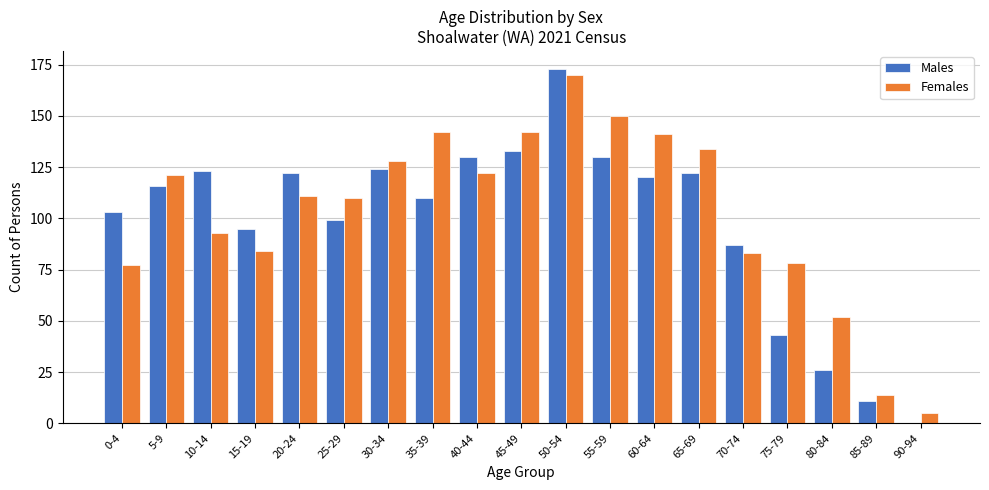

True or false: Females has a value of 46 at 65-69.

False